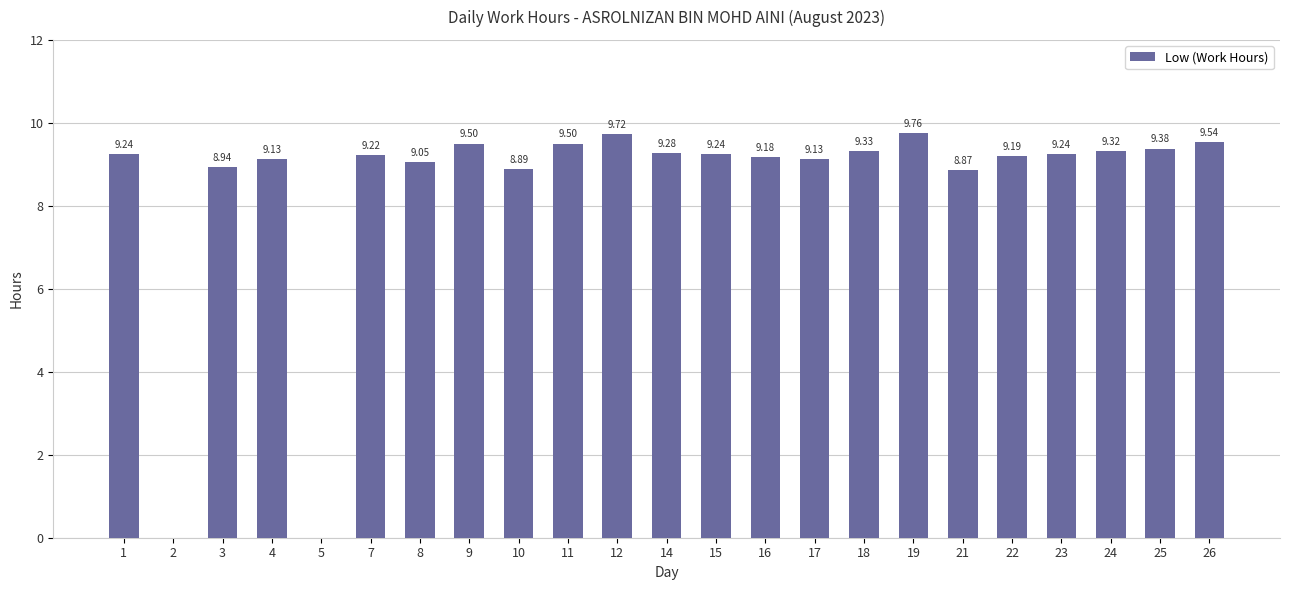

Are the bars horizontal?

No